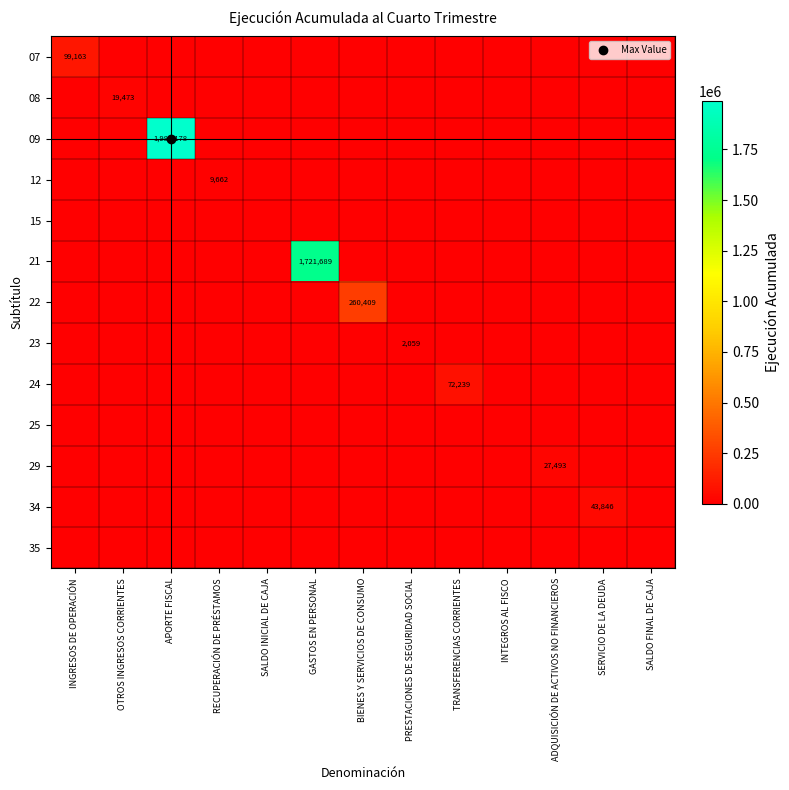

Between GASTOS EN PERSONAL and SALDO FINAL DE CAJA, which series saw the biggest shift?

21